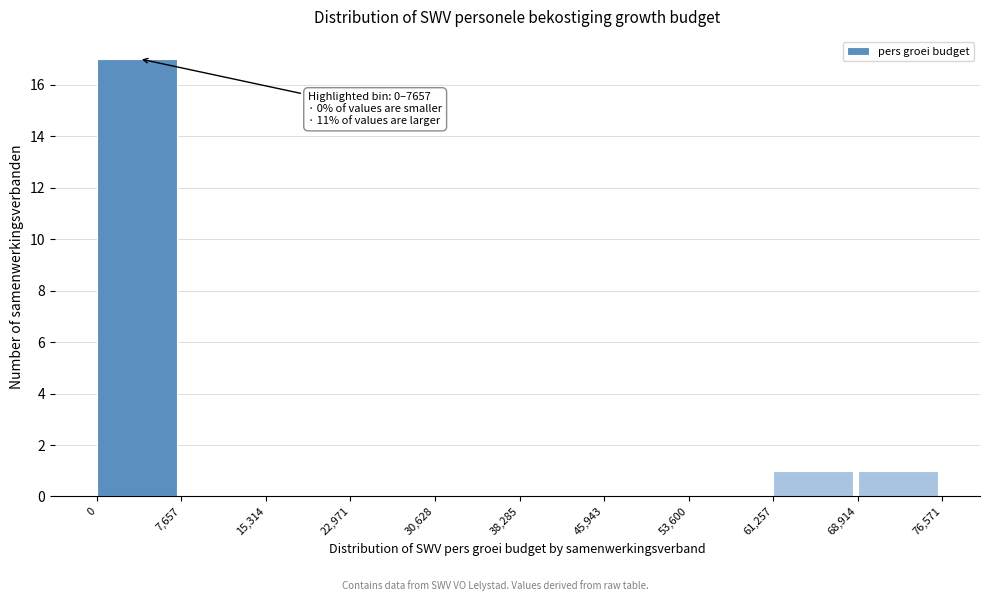

Over which range of the x-axis is the bar tallest?

0 to 7,657